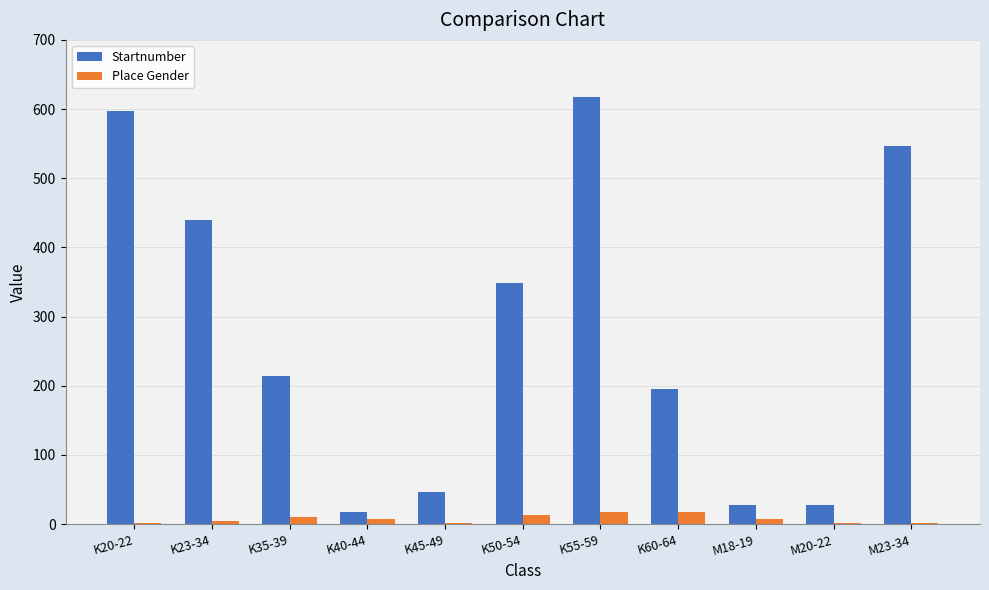

Where is Startnumber nearest to the value 317?

K50-54